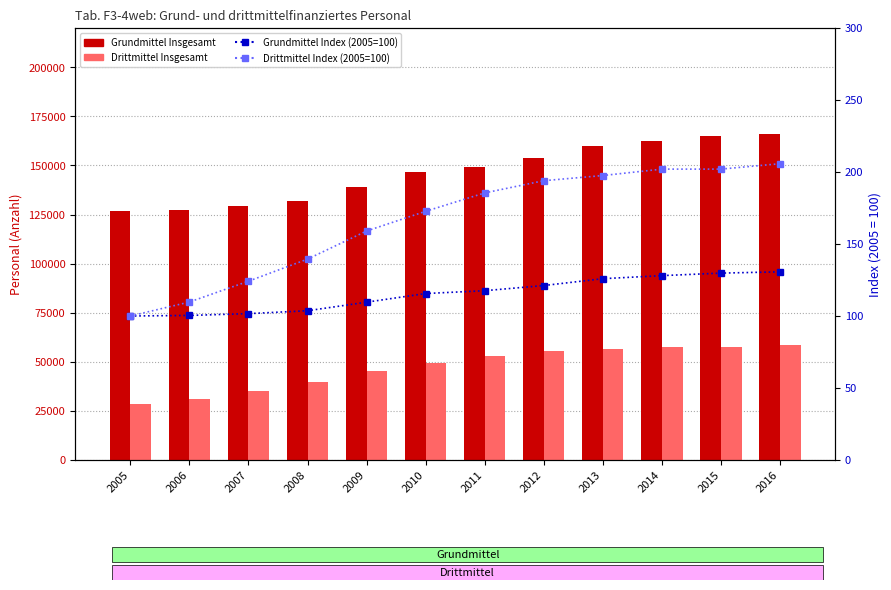

What is the difference between the second highest and minimum values in the Grundmittel Index (2005=100) series?

29.8